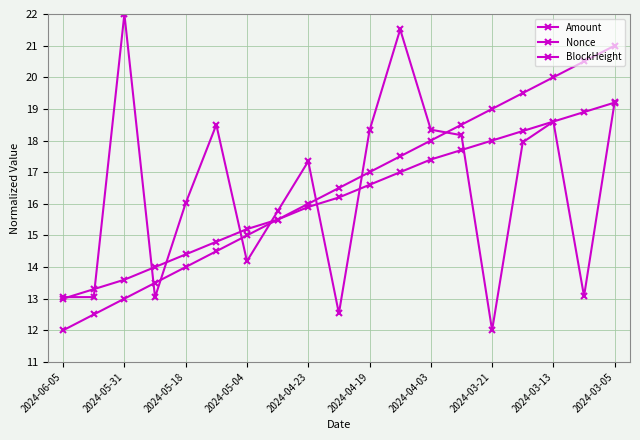

What is the minimum value for Nonce?

12.0